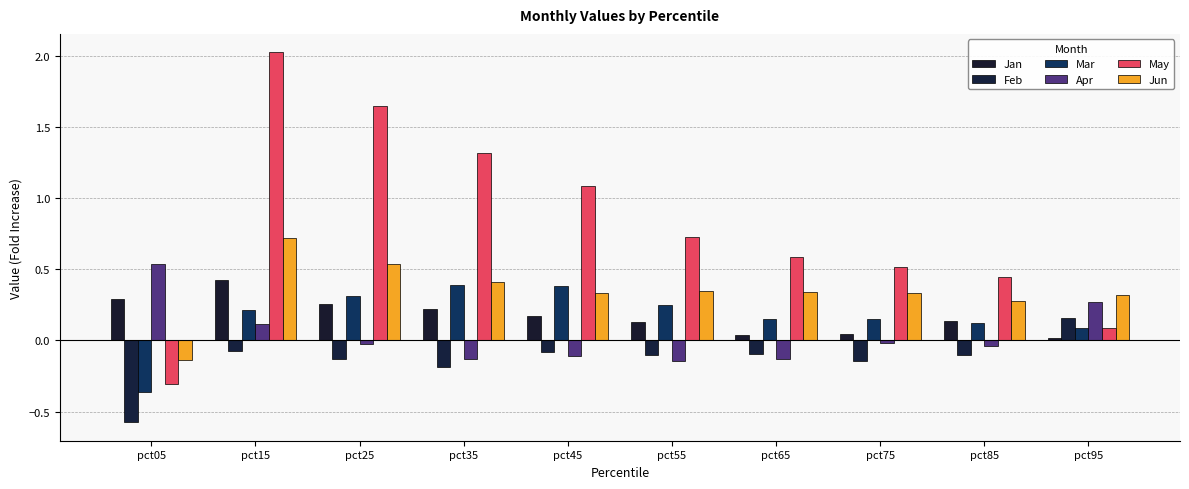

Count the number of data series in this chart.

6